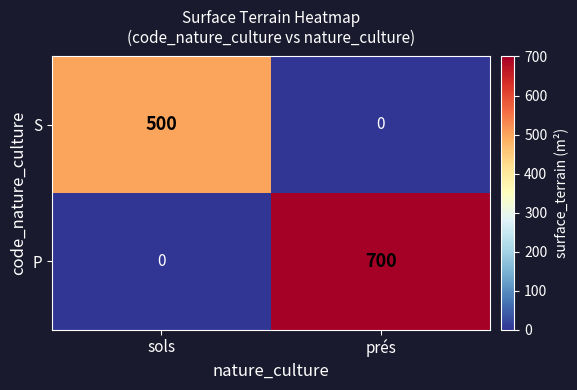

What is the difference between the maximum and minimum values in the S series?

500